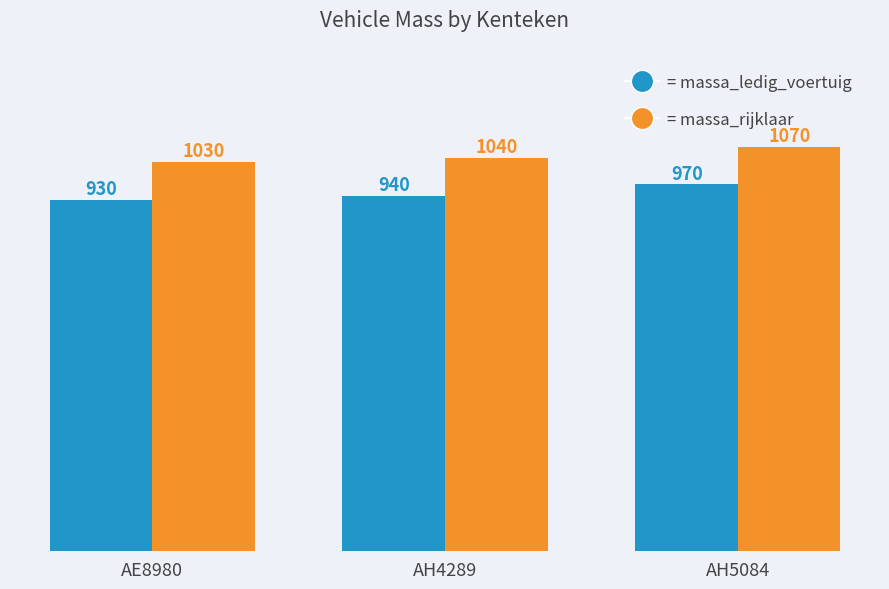

How many groups of bars are there?

3